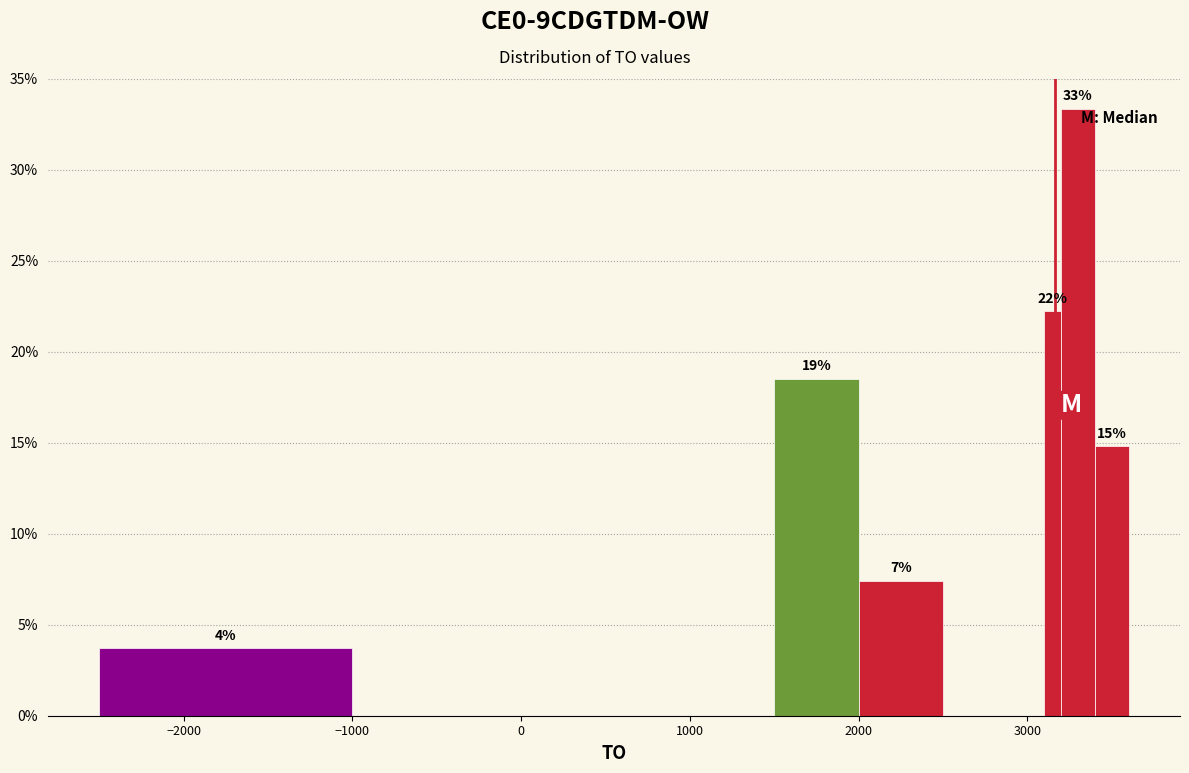

Read against the x-axis, roughly where is the centre of the tallest bar?

3300